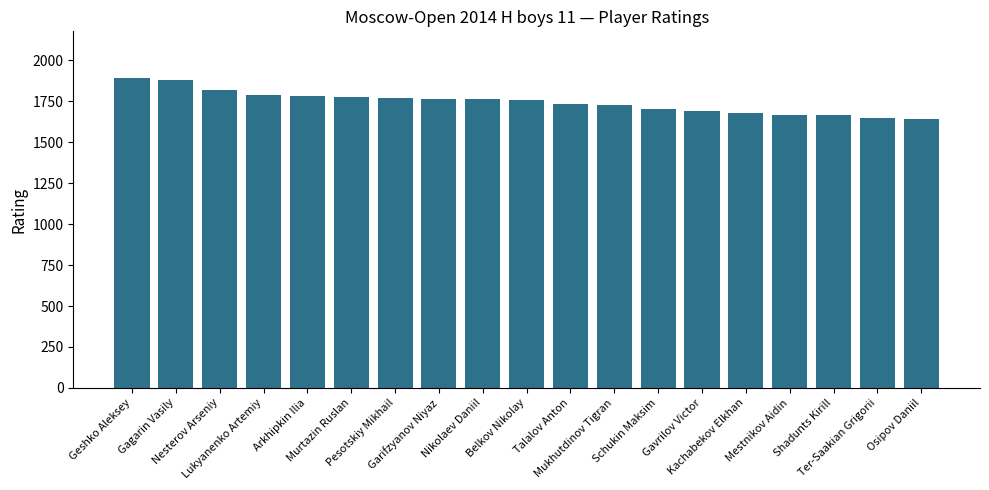

What is the label of the 9th bar from the left?

Nikolaev Daniil